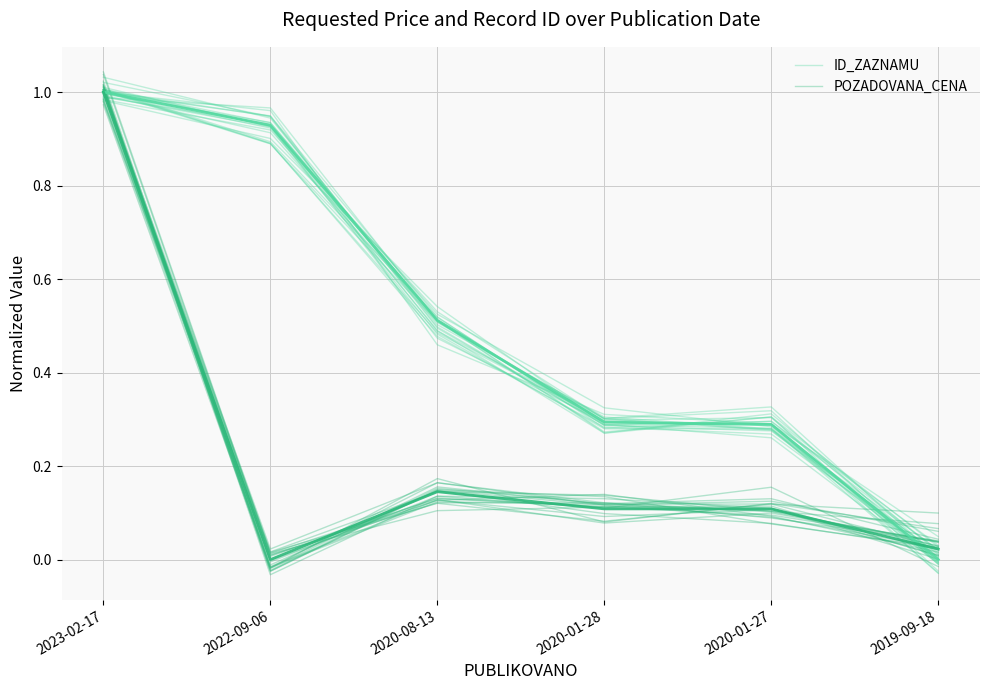

True or false: ID_ZAZNAMU has a value of 1.6 at 2022-09-06.

False